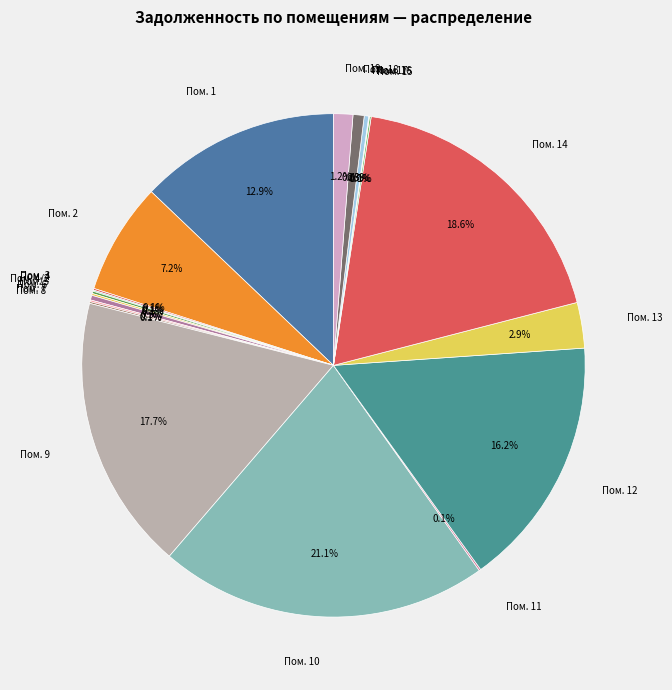

Combined, what portion of the pie is Пом. 6 and Пом. 13?

3.2%